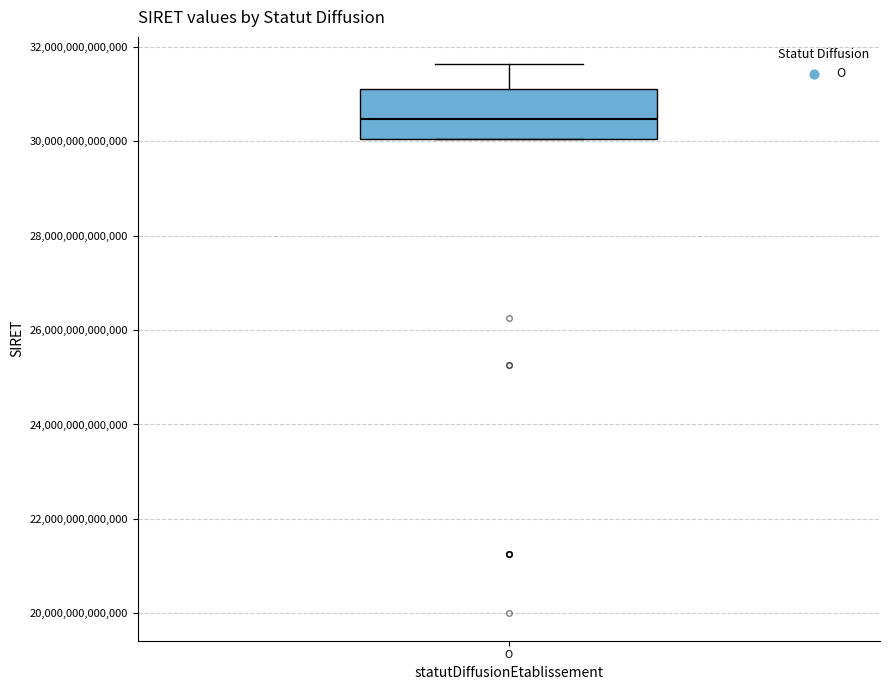

Where does the median line of the box for O sit on the y-axis? The values are not printed on the chart, so give them approximately, as read against the axis.

30400000000000